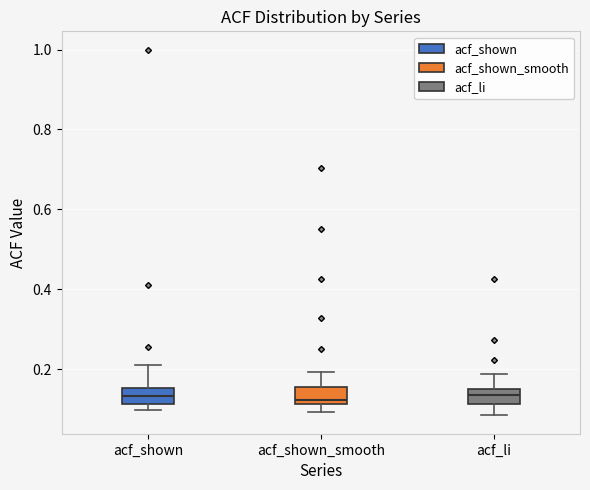

Reading left to right, transcribe this box plot: for each box, give where its median line is, the range the box spans, and where its two whiskers end, as read against the y-axis. The values are not printed on the chart, so give them approximately, as read against the axis.

acf_shown: median 0.14, box 0.12 to 0.16, whiskers 0.10 to 0.22
acf_shown_smooth: median 0.12 (just above the box's lower edge), box 0.12 to 0.16, whiskers 0.10 to 0.20
acf_li: median 0.14, box 0.12 to 0.16, whiskers 0.08 to 0.18